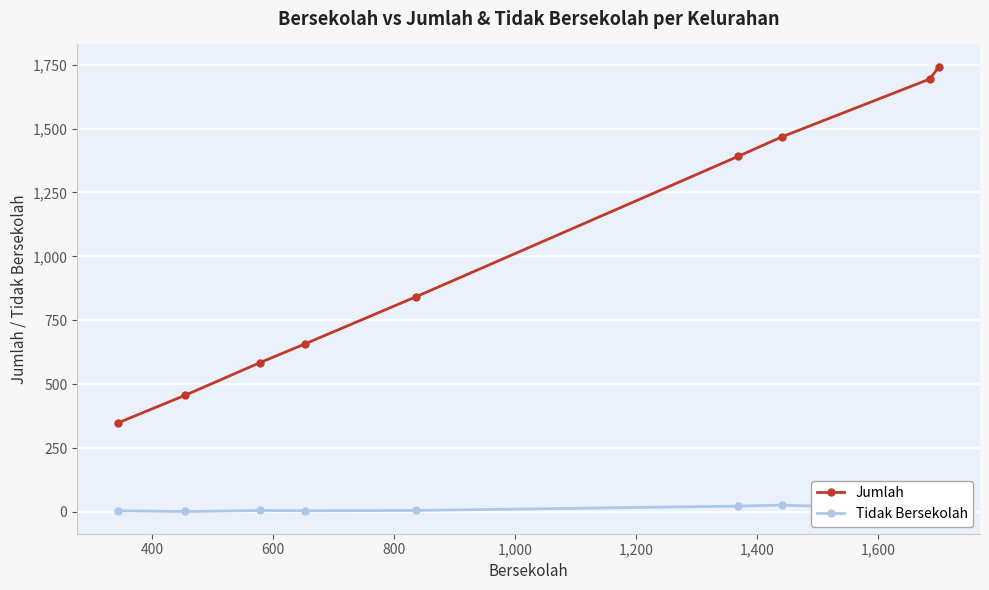

How many data points in Jumlah are less than 842?

4